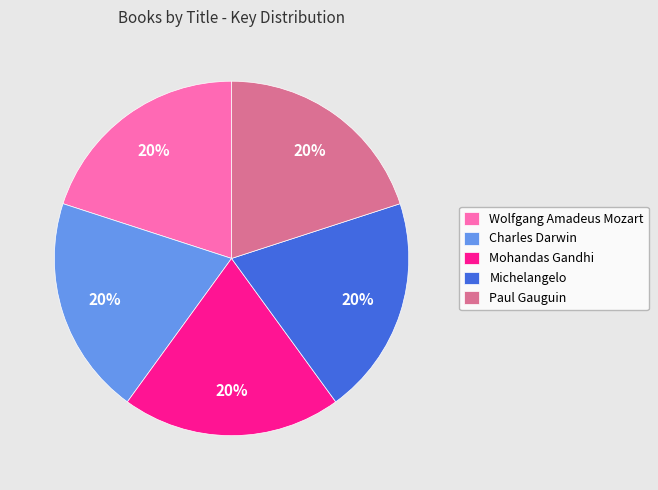

To the nearest percent, what is the average slice percentage?

20%